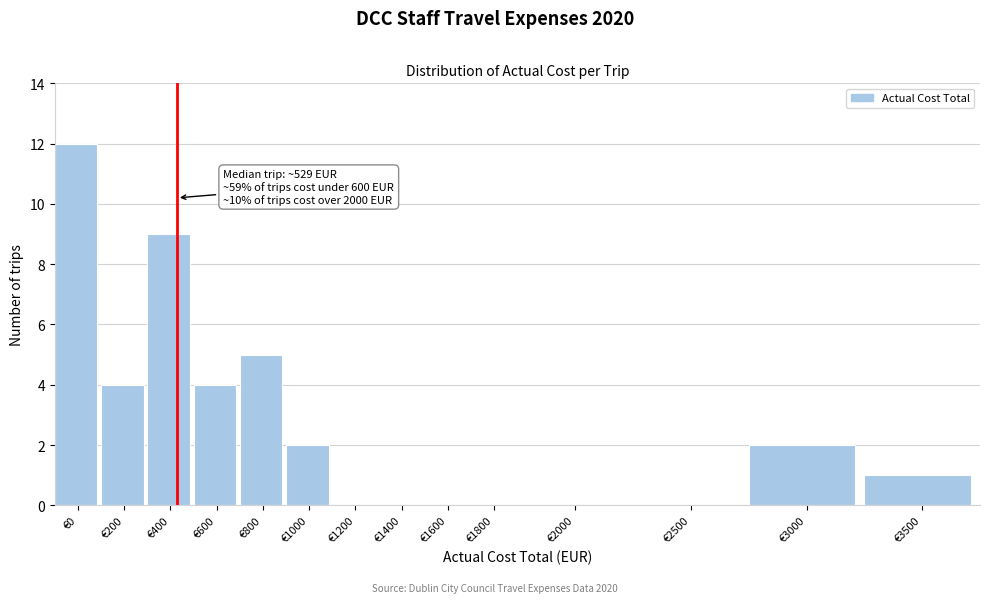

Reading left to right, extract all data points from this chart.

€0=12	€200=4	€400=9	€600=4	€800=5	€1000=2	€1200=0	€1400=0	€1600=0	€1800=0	€2000=0	€2500=0	€3000=2	€3500=1